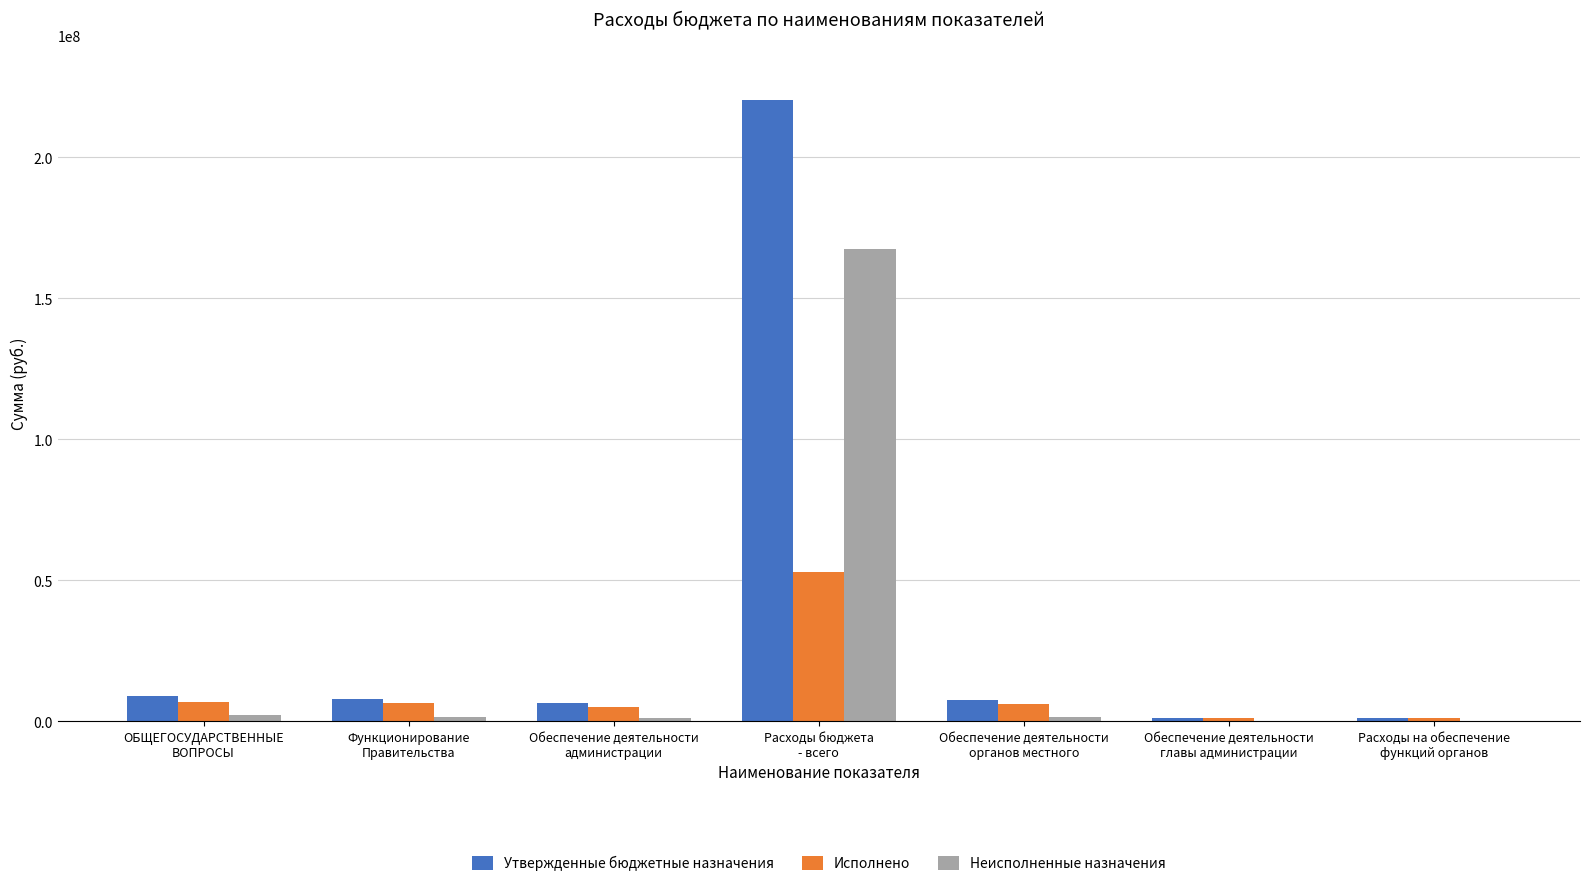

What is the approximate value of Утвержденные бюджетные назначения at Обеспечение деятельности
главы администрации?

1041812.8